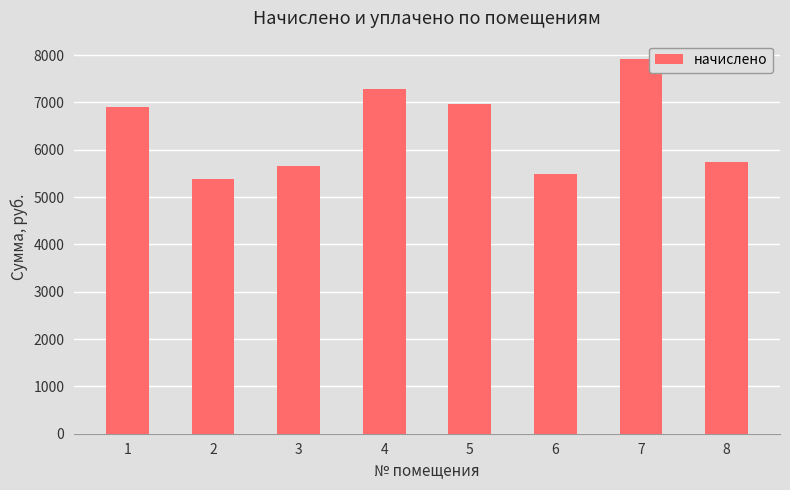

What is the sum of the values at 6 and 7?

13409.3